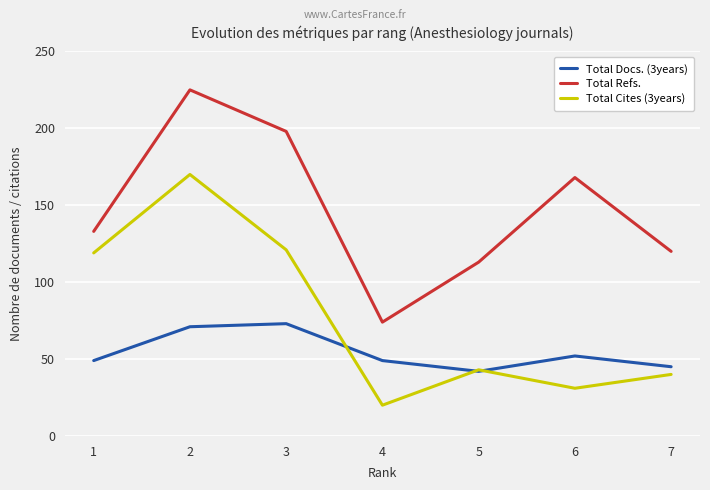

True or false: Total Docs. (3years) and Total Refs. cross at least once.

False